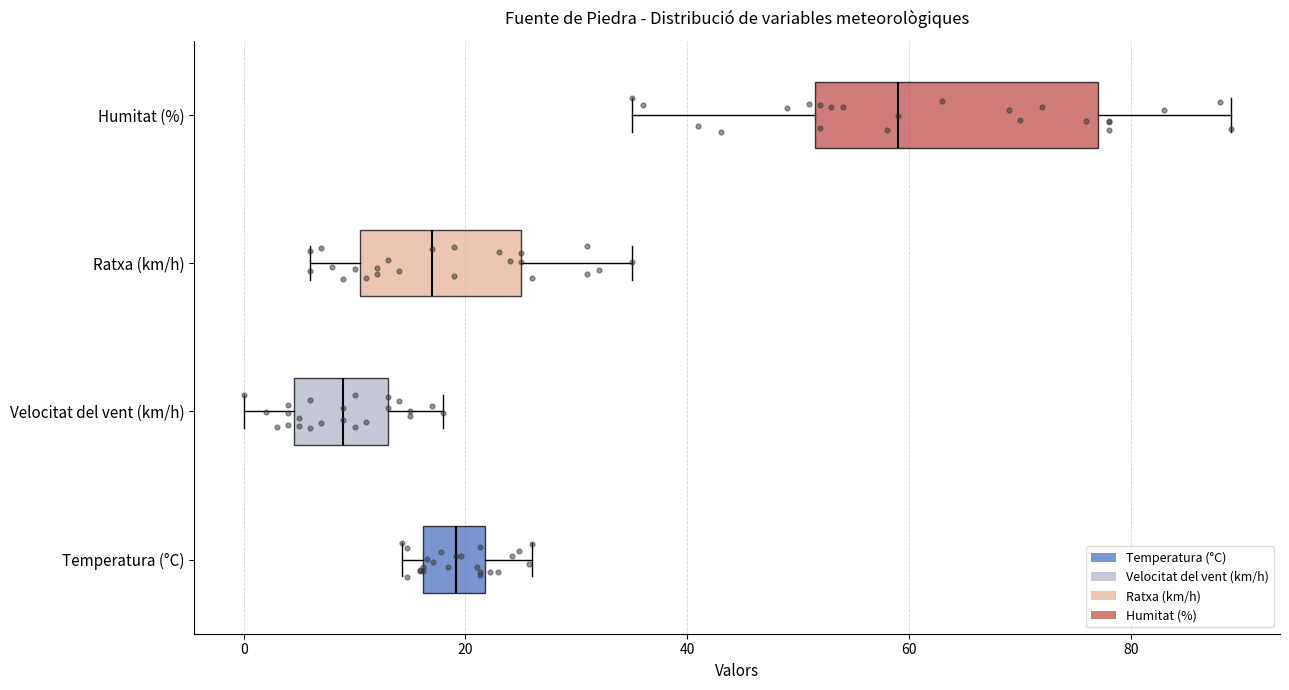

Reading bottom to top, transcribe this box plot: for each box, give where its median line is, the range the box spans, and where its two whiskers end, as read against the x-axis. The values are not printed on the chart, so give them approximately, as read against the axis.

Temperatura (°C): median 20, box 16 to 22, whiskers 14 to 26
Velocitat del vent (km/h): median 10, box 4 to 14, whiskers 0 to 18
Ratxa (km/h): median 18, box 10 to 26, whiskers 6 to 36
Humitat (%): median 60, box 52 to 78, whiskers 36 to 90